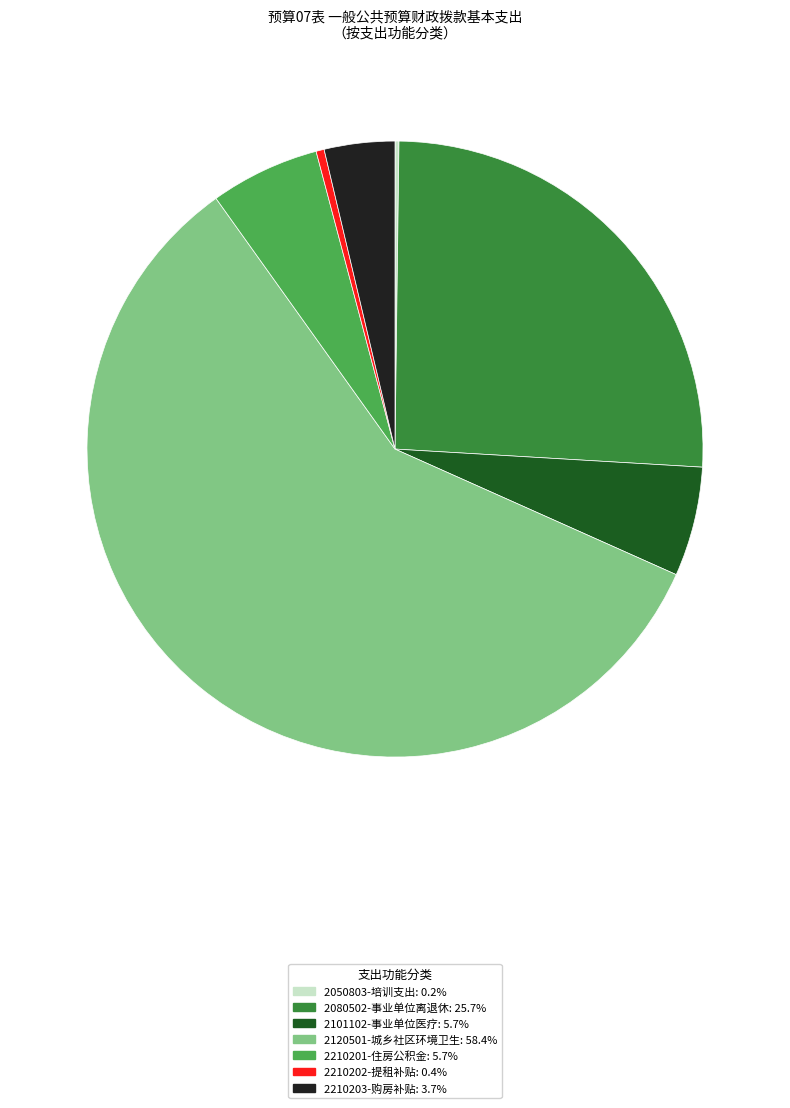

Is there a majority slice in this chart?

Yes